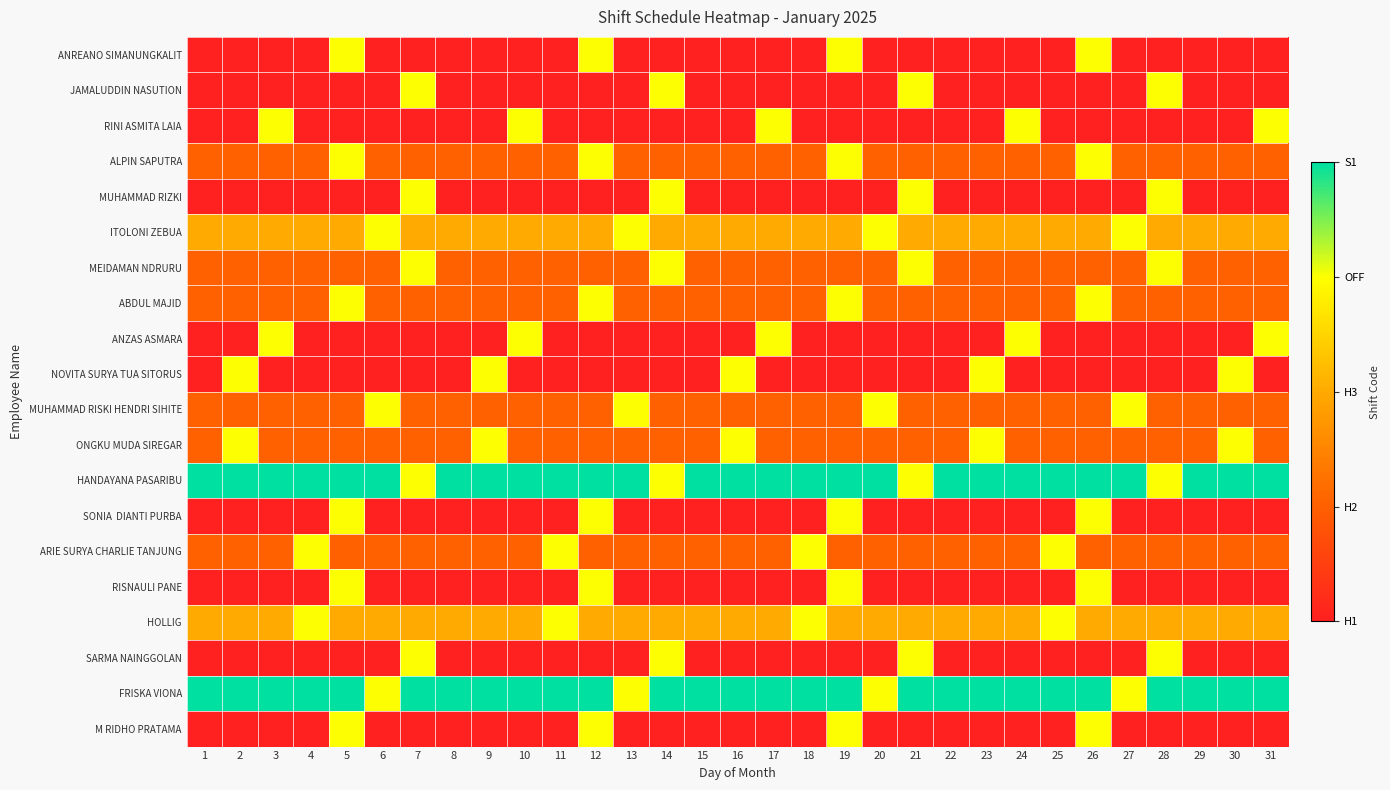

How many data points does each series have?

31